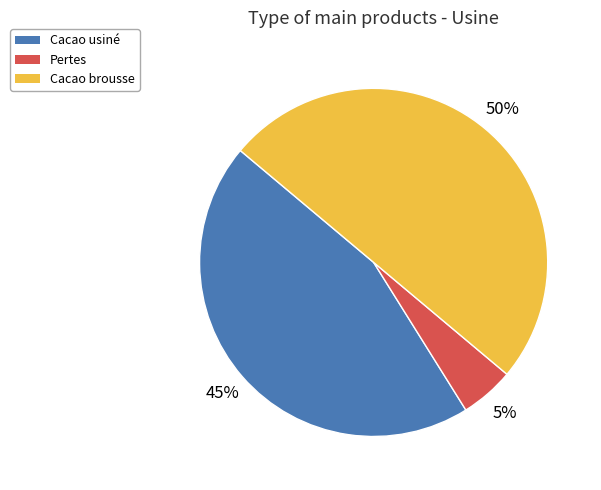

Combined, do Cacao brousse and Cacao usiné account for over 50%?

Yes